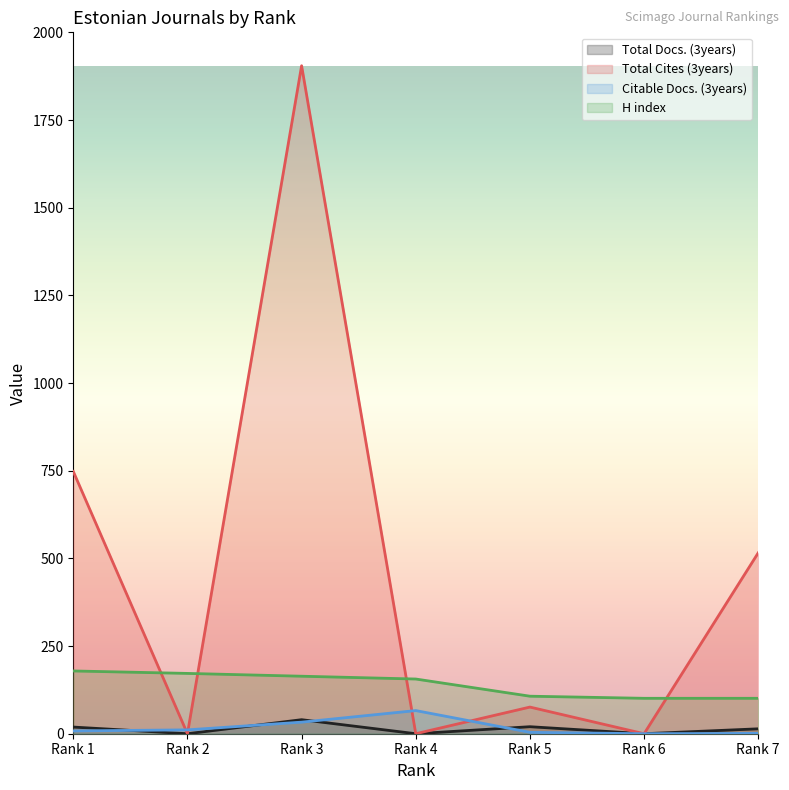

Reading left to right, transcribe all the data shown in this chart.

Total Docs. (3years): Rank 1=19	Rank 2=0	Rank 3=40	Rank 4=0	Rank 5=20	Rank 6=0	Rank 7=14
Total Cites (3years): Rank 1=748	Rank 2=0	Rank 3=1905	Rank 4=0	Rank 5=76	Rank 6=0	Rank 7=516
Citable Docs. (3years): Rank 1=8	Rank 2=11	Rank 3=33	Rank 4=66	Rank 5=4	Rank 6=0	Rank 7=1
H index: Rank 1=179	Rank 2=172	Rank 3=164	Rank 4=156	Rank 5=107	Rank 6=101	Rank 7=101